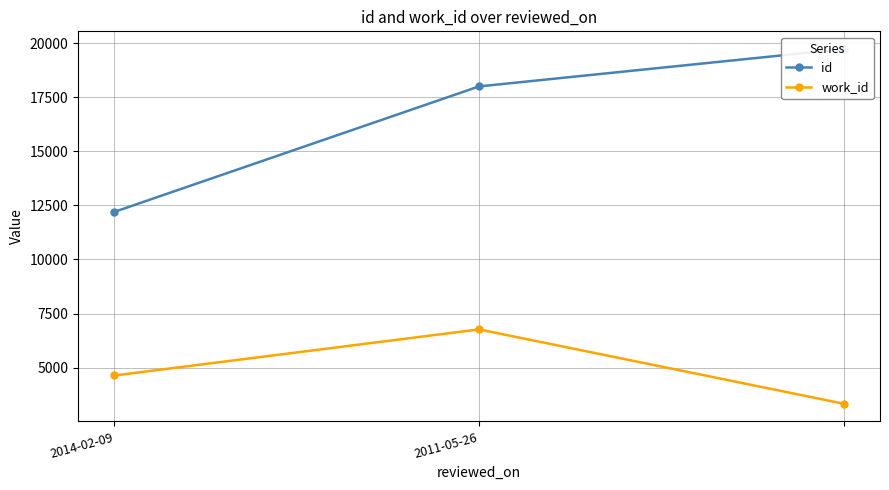

Is it true that id equals 9377 at 2011-05-26?

False